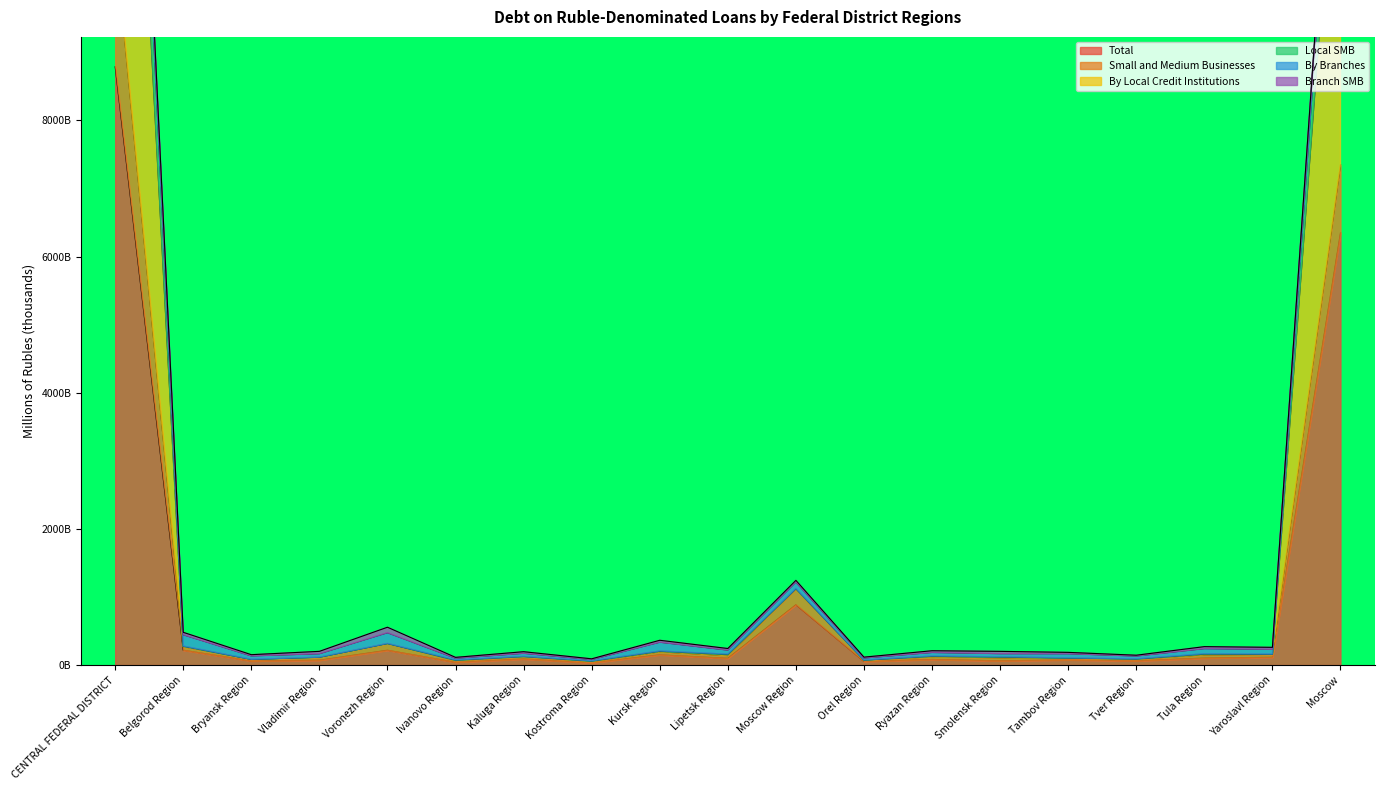

Where is Total nearest to the value 4410?

Moscow